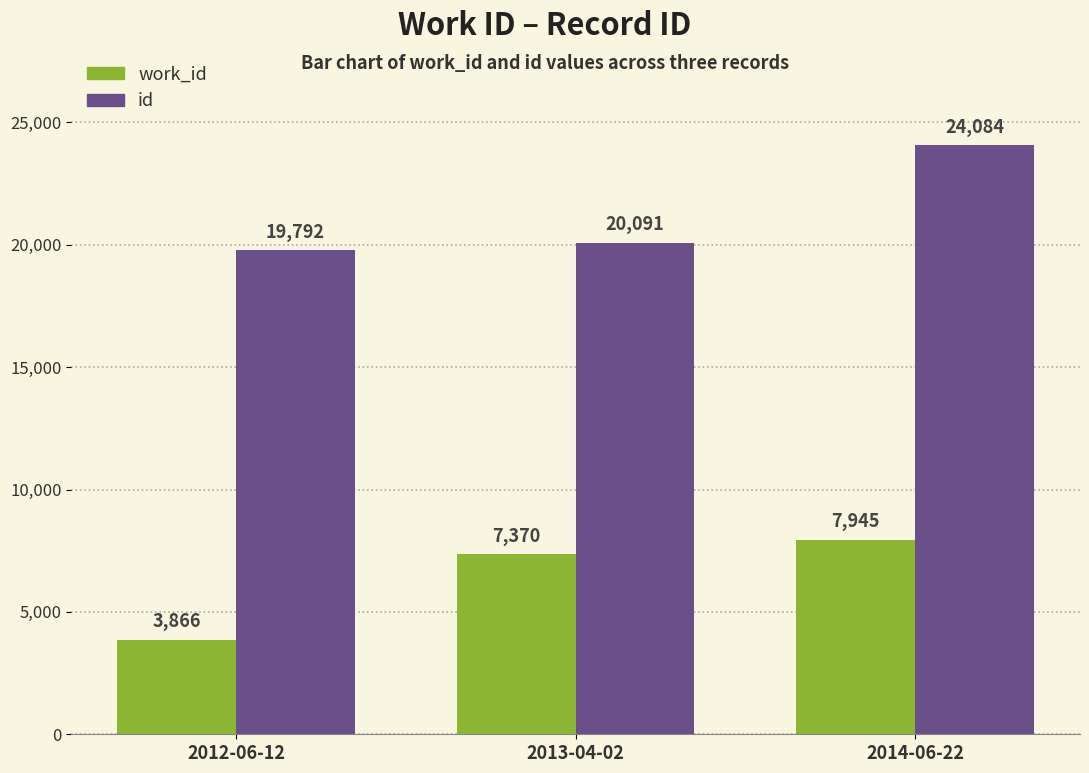

Which category has the lowest value in the id series?

2012-06-12